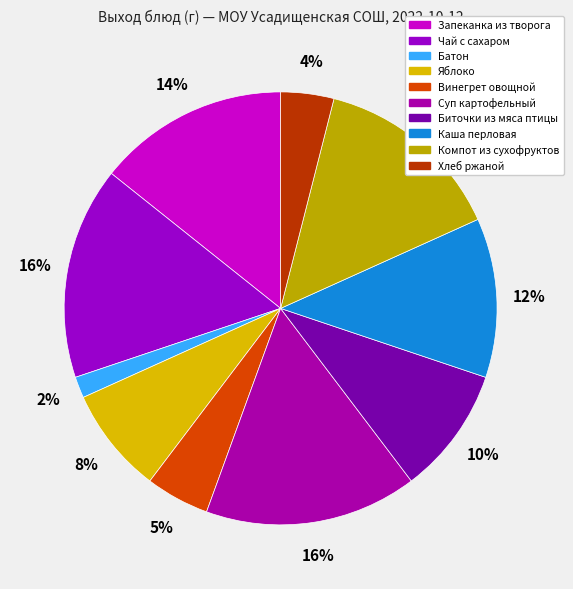

Which category has the biggest portion of the pie?

Чай с сахаром